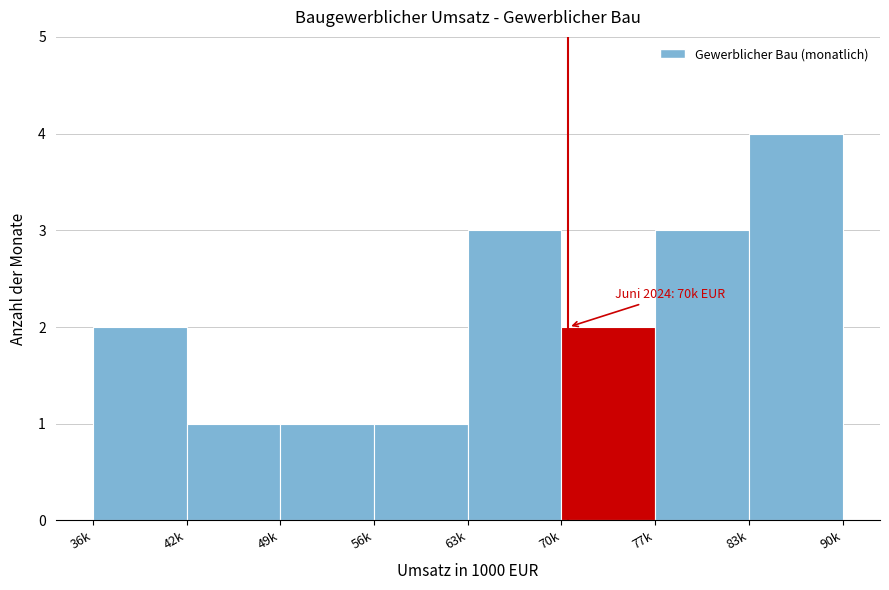

Reading left to right, extract all data points from this chart.

2	1	1	1	3	2	3	4